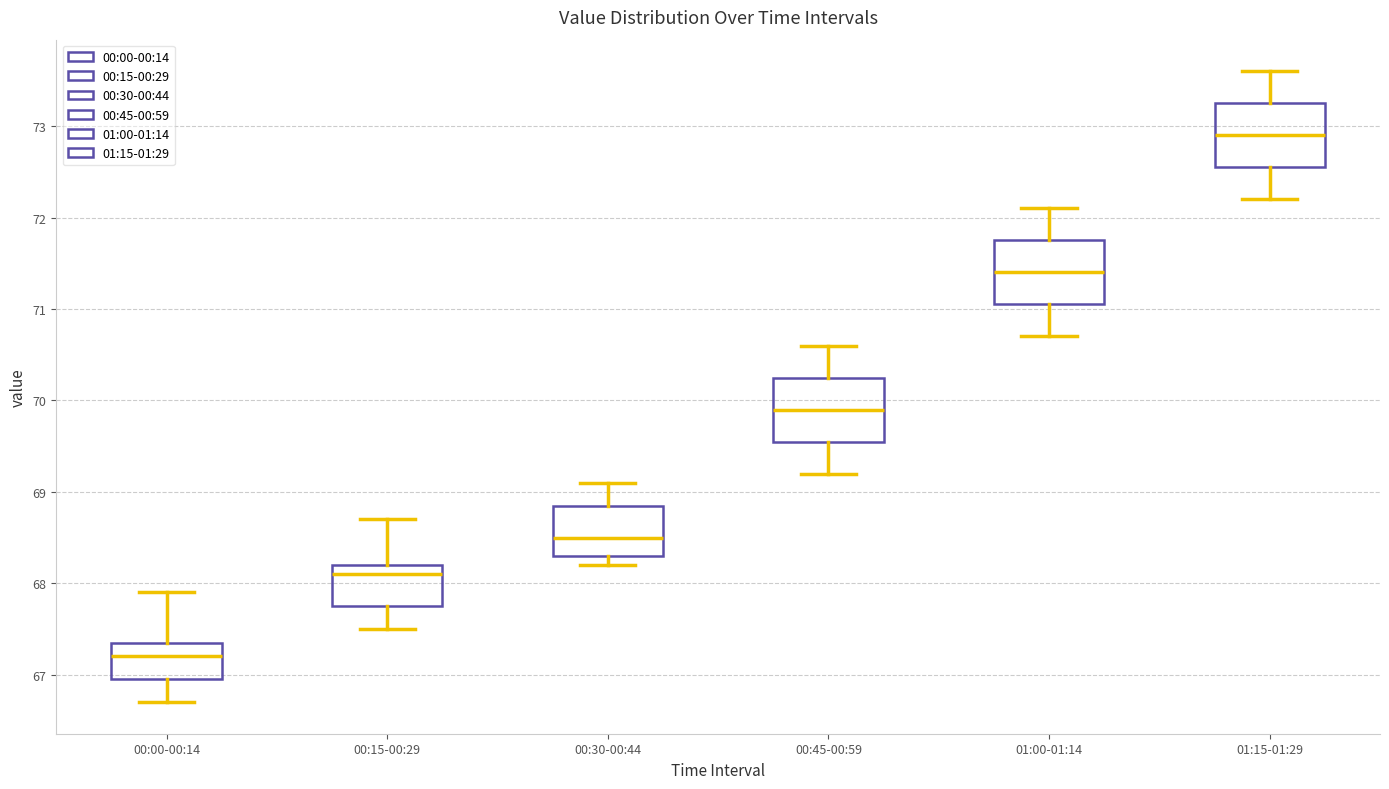

Where does the lower whisker of the box for 00:45-00:59 end on the y-axis? The values are not printed on the chart, so give them approximately, as read against the axis.

69.2